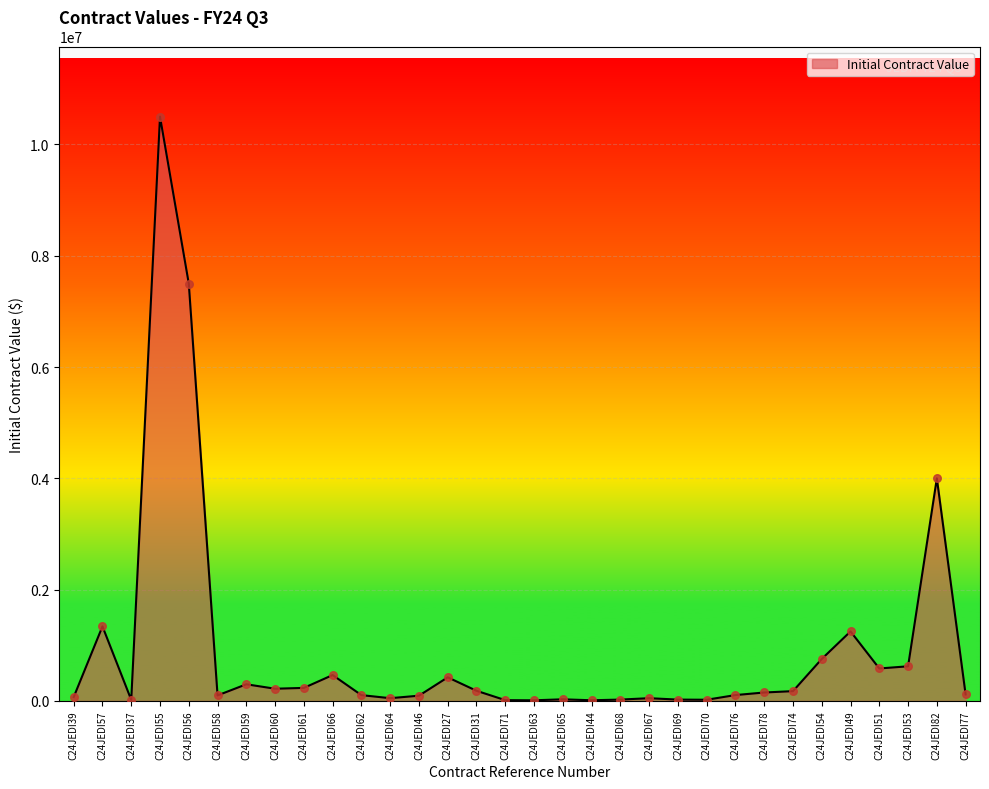

What is the change in value from C24JEDI57 to C24JEDI54?

-585000